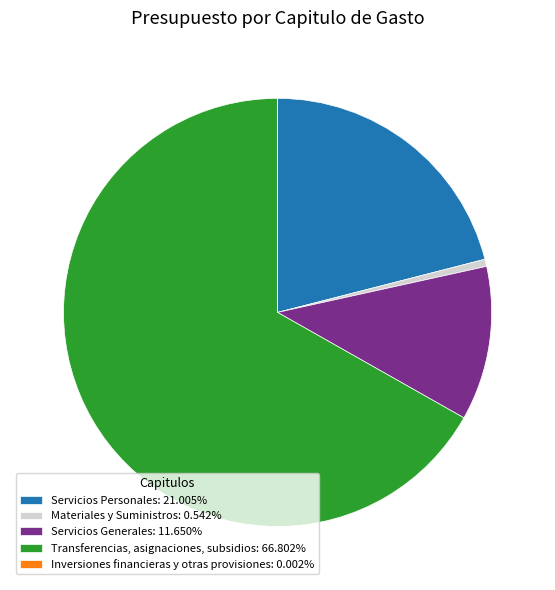

Is it true that Transferencias, asignaciones, subsidios is 58% of the pie?

False